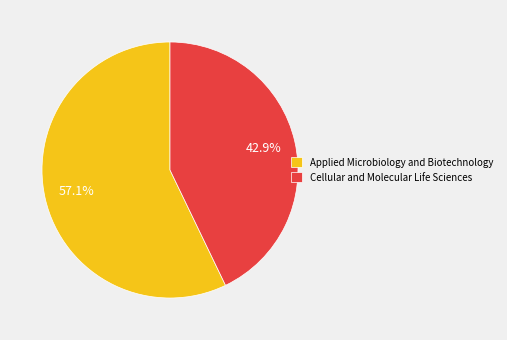

Is it true that Applied Microbiology and Biotechnology is 72% of the pie?

False